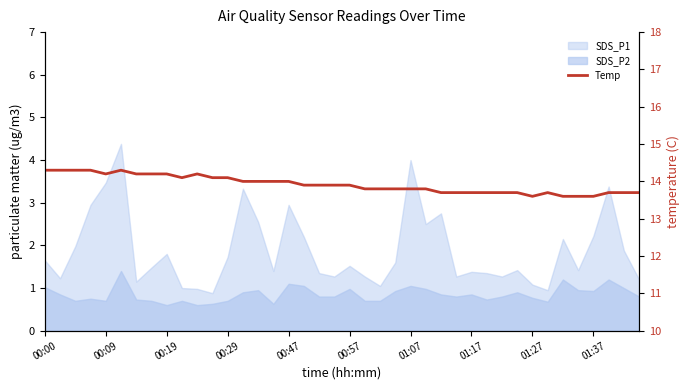

What is the value of the 17th point from the left?

14.0